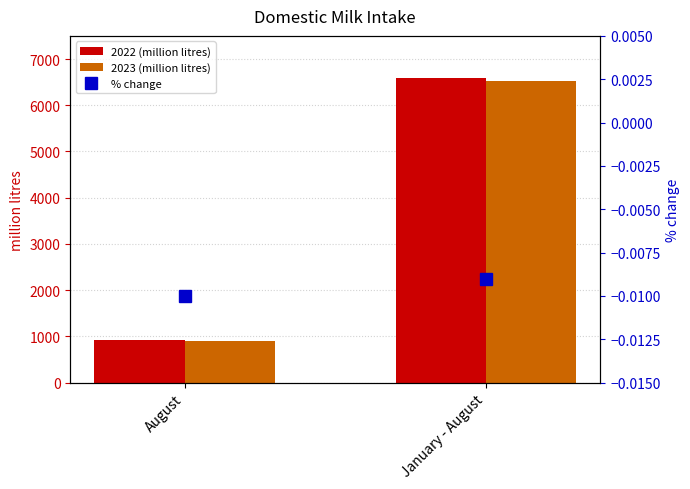

Which series has the widest spread of values?

2022 (million litres)